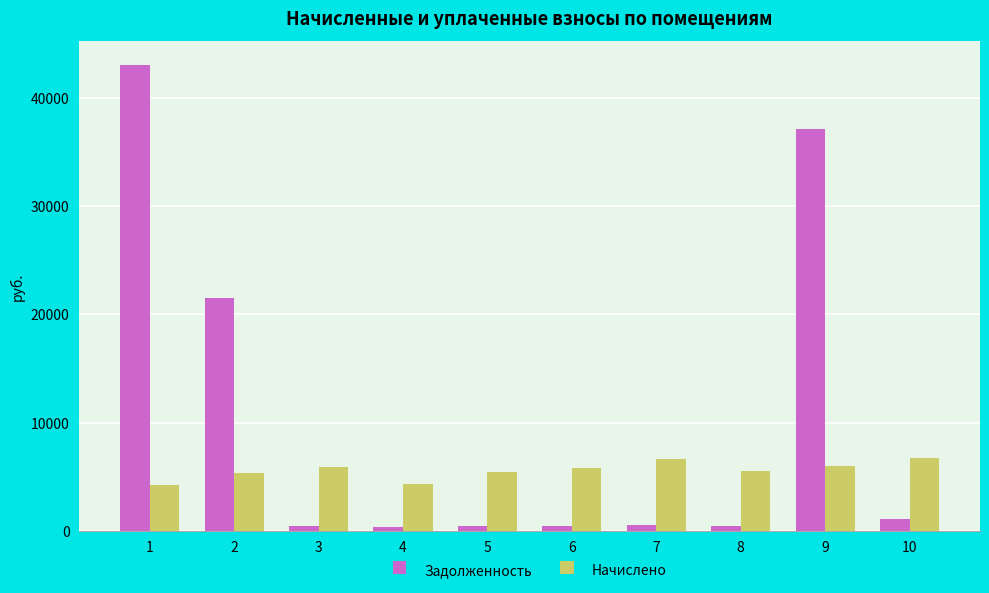

What is the greatest value displayed?

43056.8